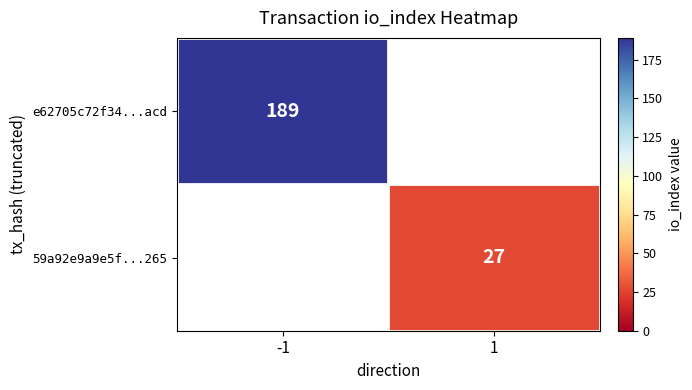

The 59a92e9a9e5f...265 series shows 46 at 1. True or false?

False